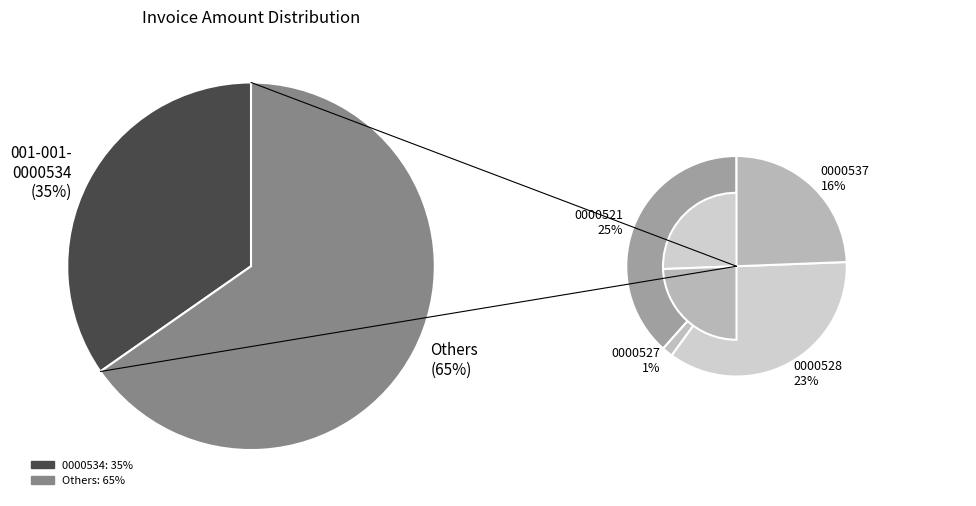

Which category has the smallest portion of the pie?

001-001-0000527